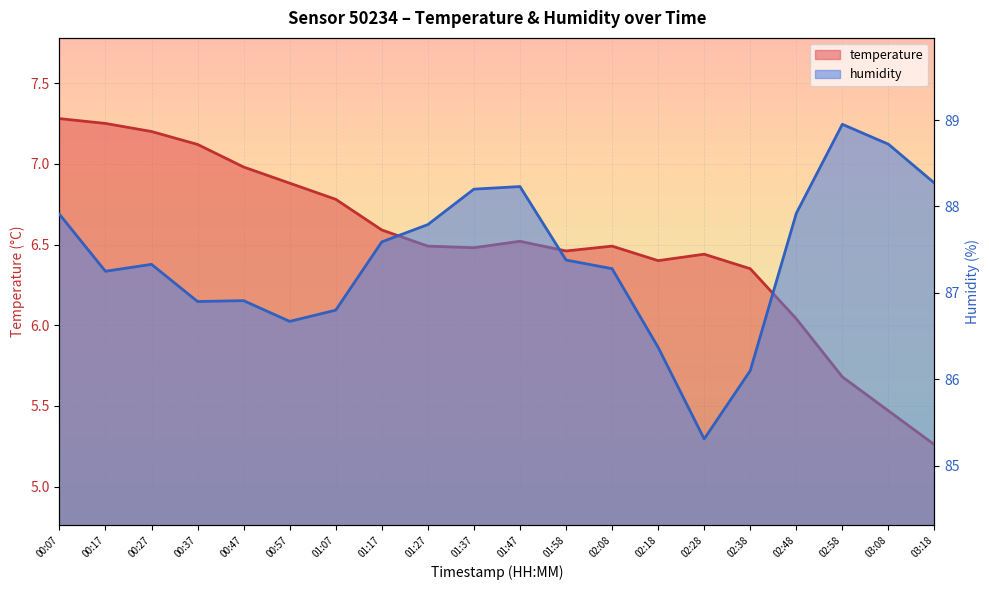

True or false: humidity and temperature cross at least once.

False